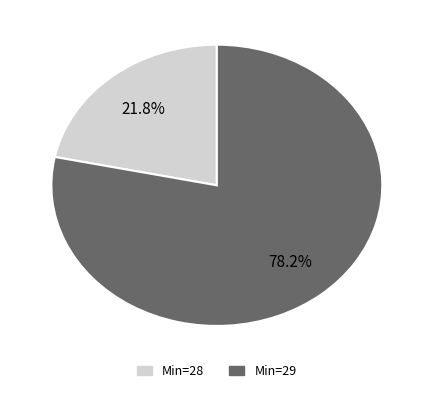

Is there a majority slice in this chart?

Yes